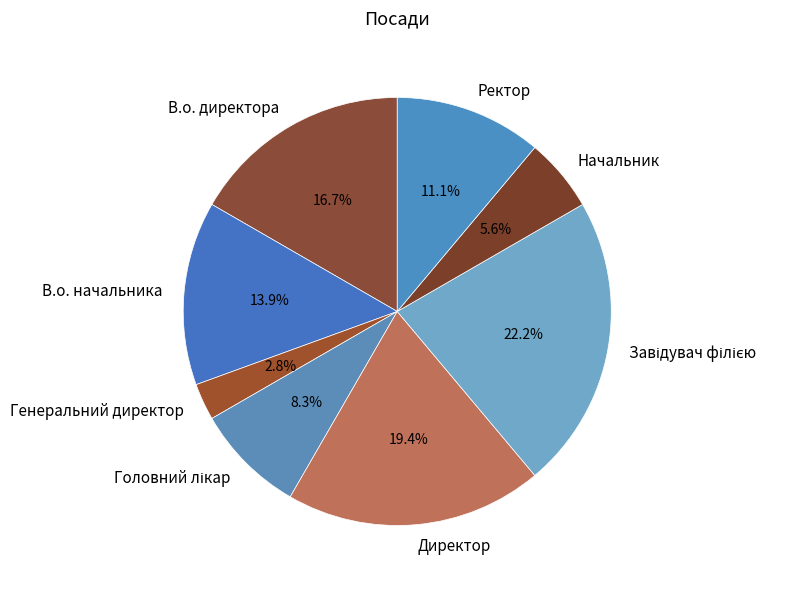

Does Начальник account for over 50% of the chart?

No